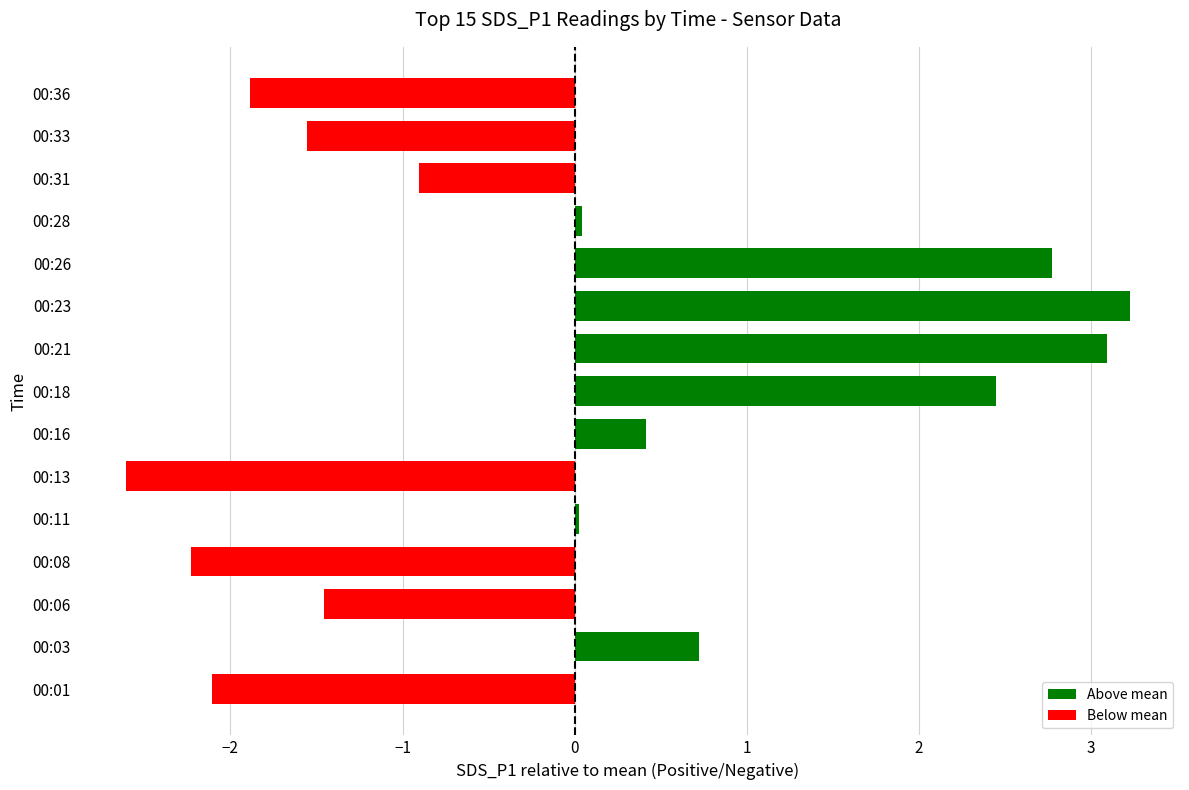

Which label corresponds to the smallest value in the chart?

00:13